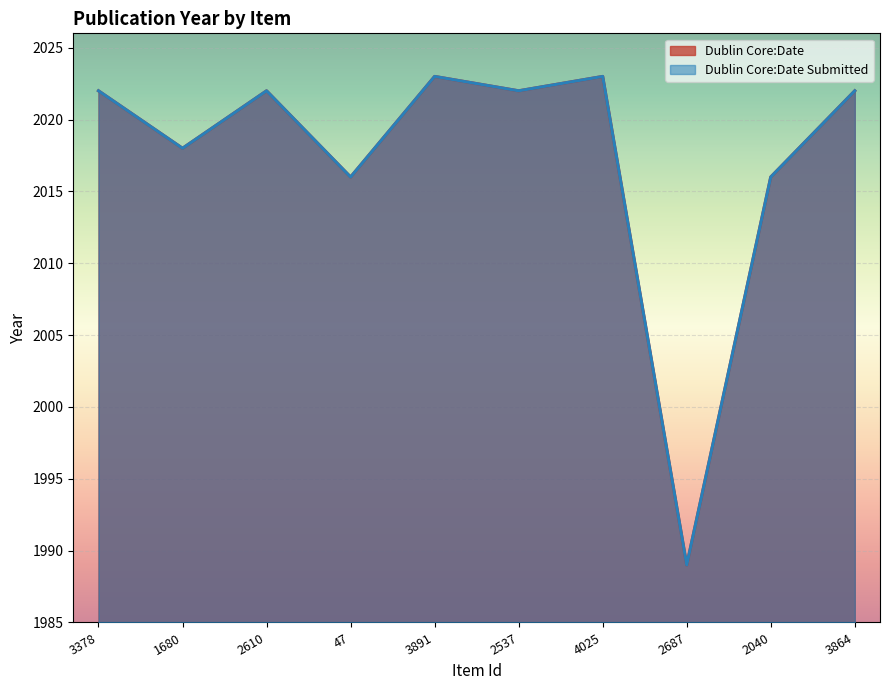

True or false: Dublin Core:Date and Dublin Core:Date Submitted intersect in this chart.

False